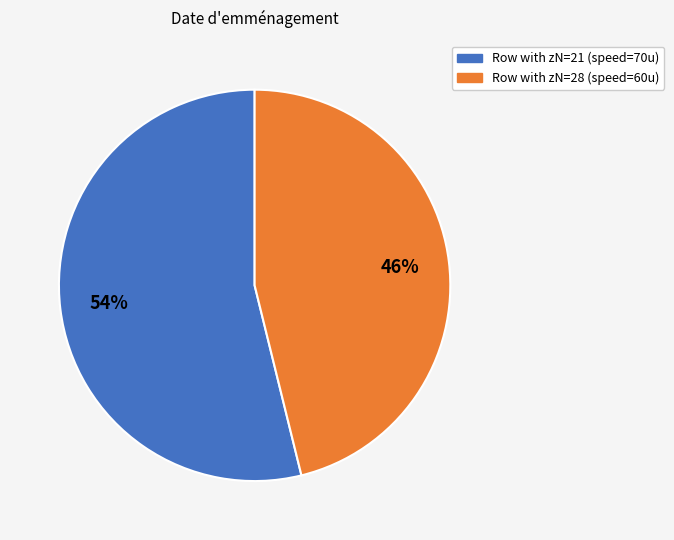

To the nearest percent, what is the difference between the largest and smallest slice percentages?

8%